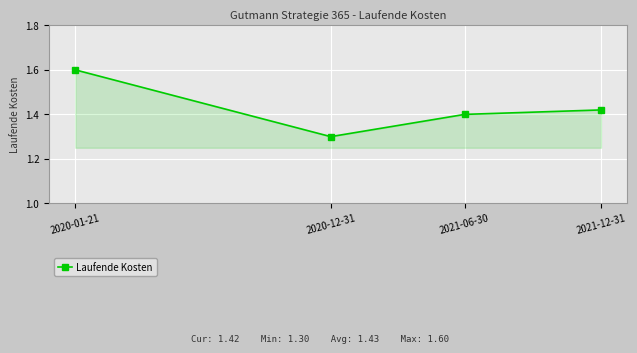

True or false: the data has more than 2 interior local peaks.

False